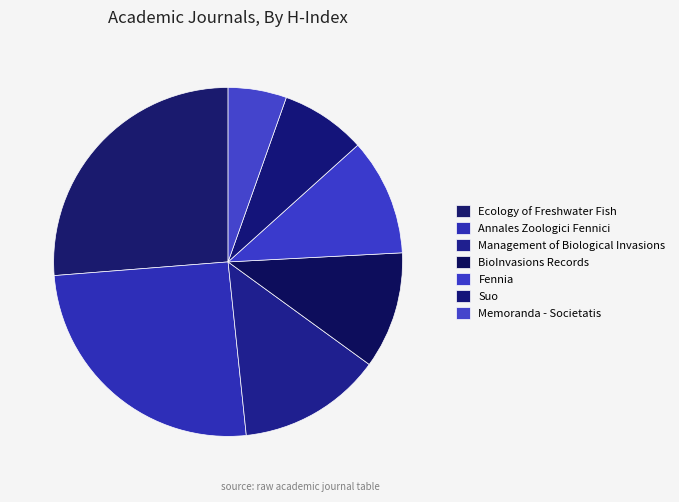

Between BioInvasions Records and Ecology of Freshwater Fish, which is larger?

Ecology of Freshwater Fish